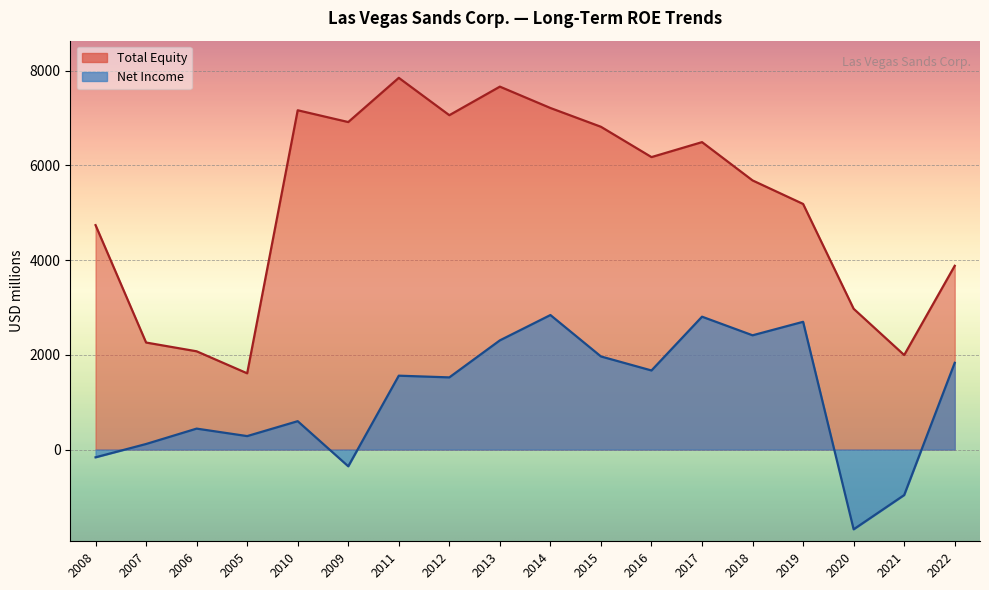

How many distinct data groups are displayed?

2